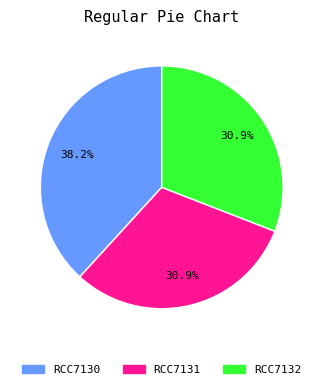

To the nearest percent, what portion does RCC7132 represent?

31%